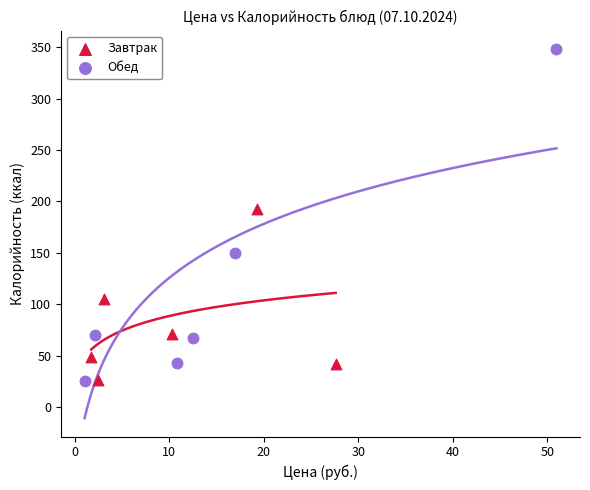

Which series reaches the maximum Y coordinate?

Обед